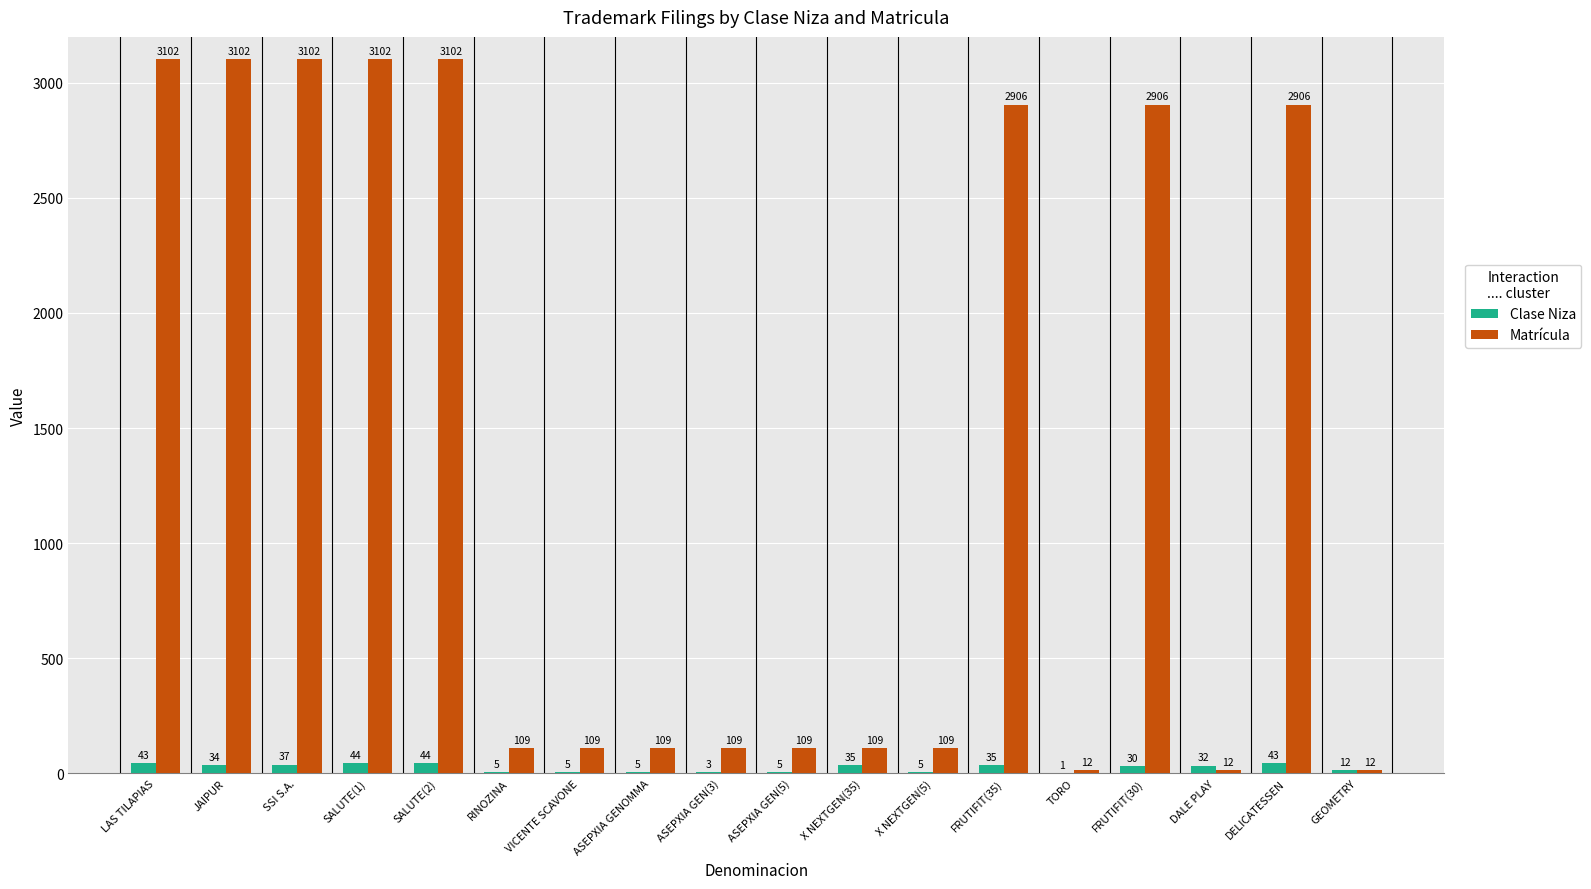

What is the sum of all Matrícula values?

25027